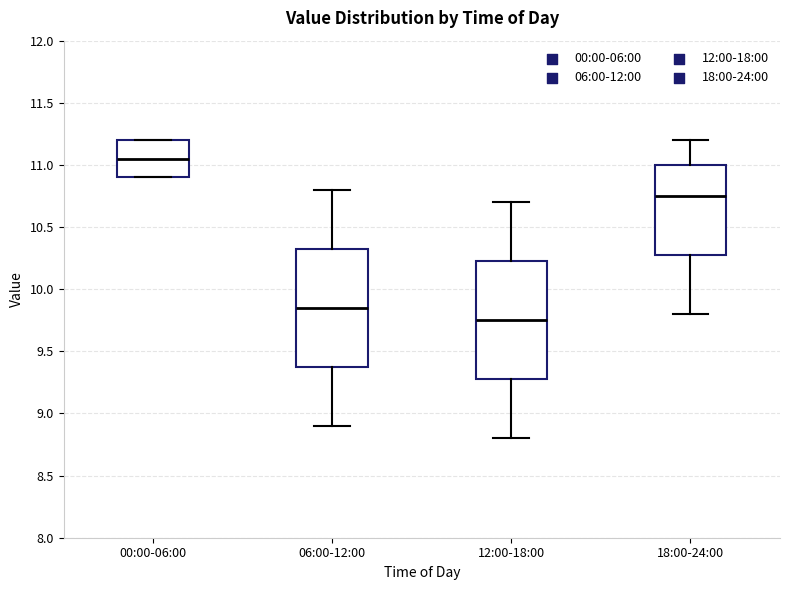

Where is the lower edge of the box for 18:00-24:00 on the y-axis? The values are not printed on the chart, so give them approximately, as read against the axis.

10.30